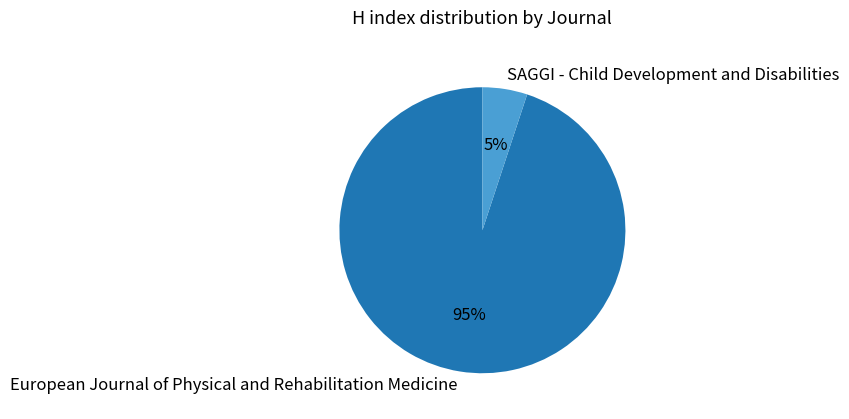

What percentage is the European Journal of Physical and Rehabilitation Medicine slice, to the nearest percent?

95%